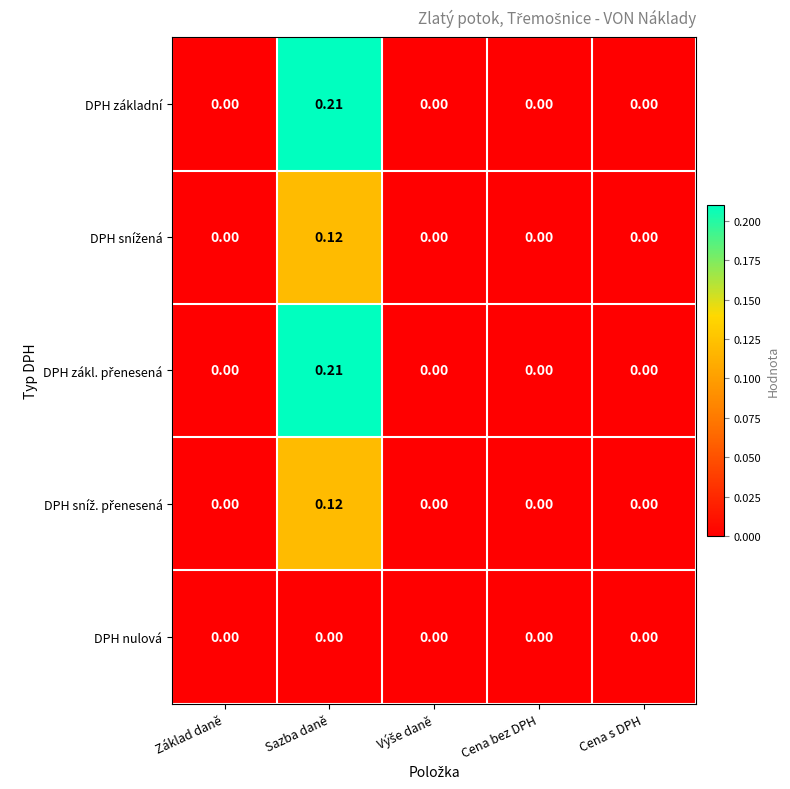

At which category is the sum across all series the highest?

Sazba daně